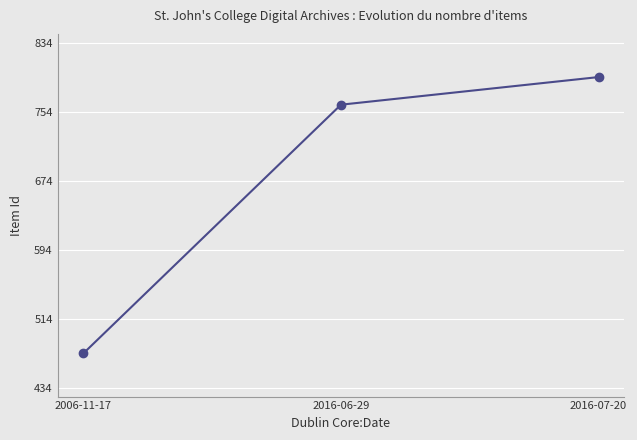

What is the greatest value displayed?

794